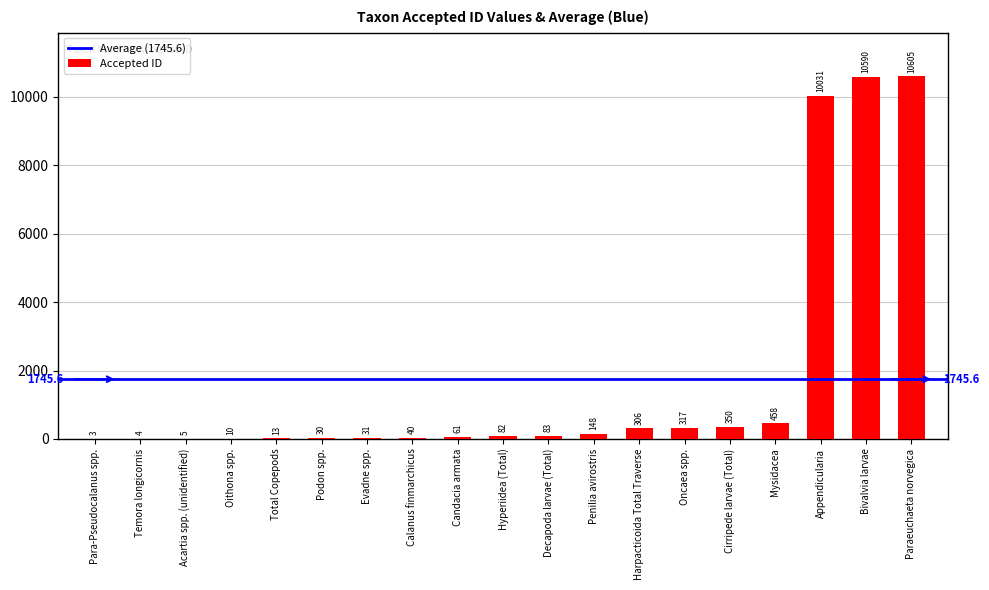

Where is the data nearest to the value 5304?

Appendicularia